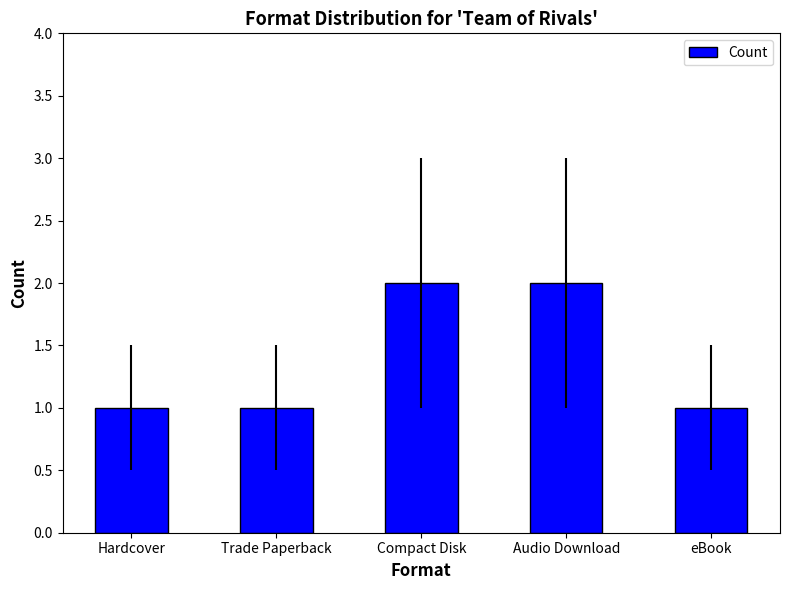

What is the label of the 2nd bar from the right?

Audio Download